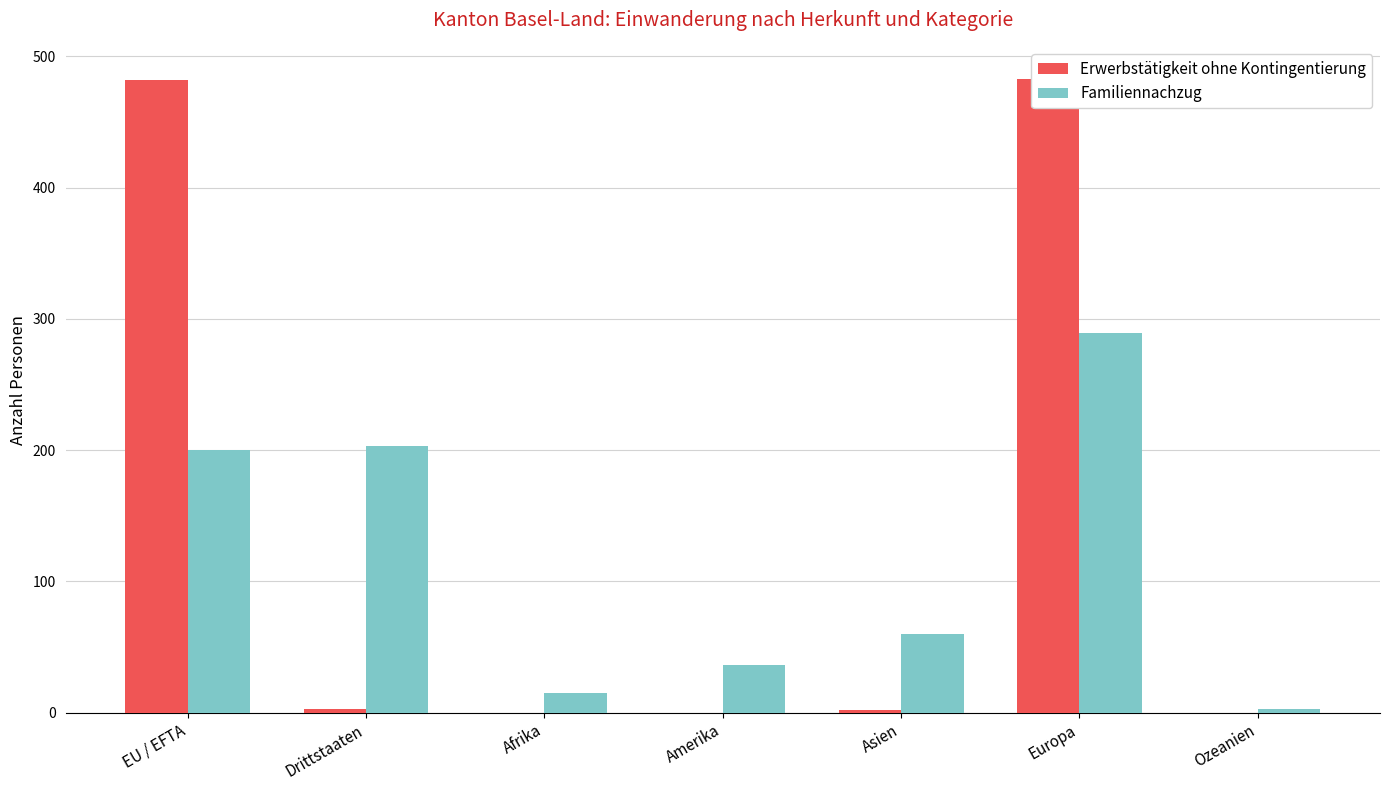

What is the label of the 4th bar from the left?

Amerika